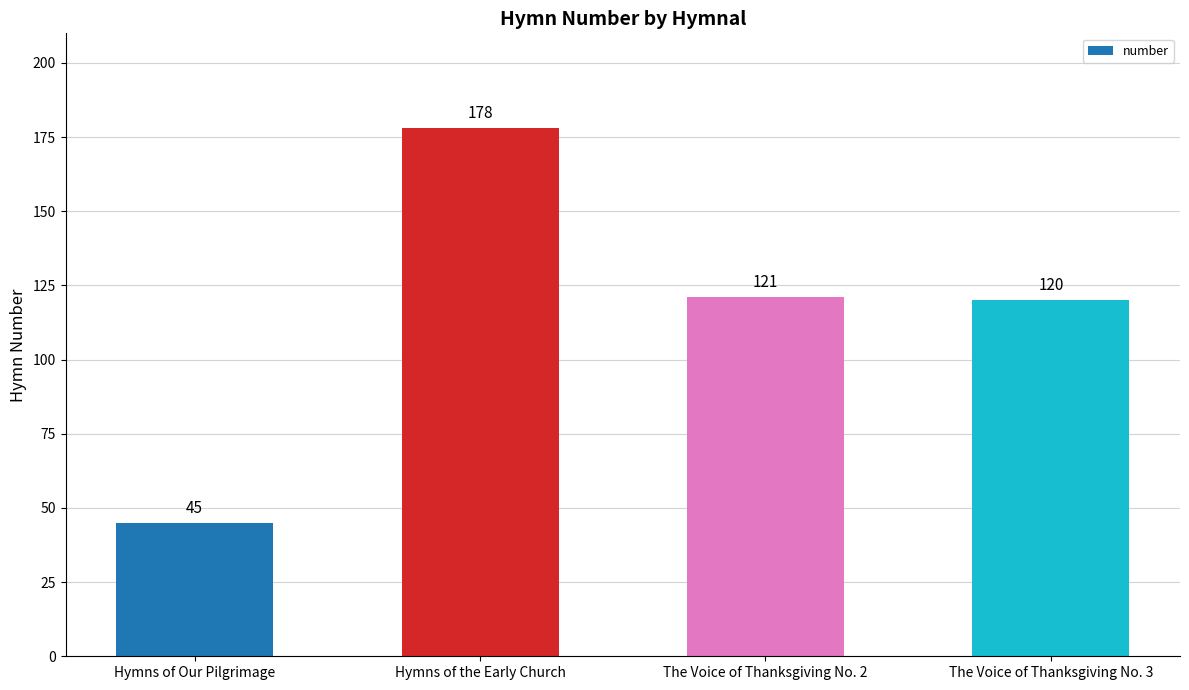

Where is the data nearest to the value 111?

The Voice of Thanksgiving No. 3